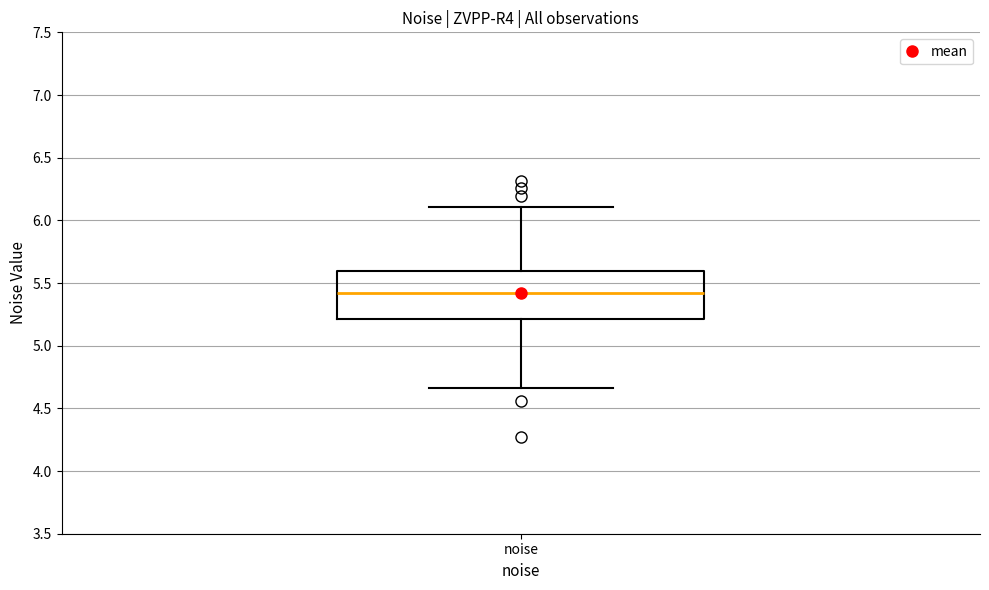

Read this box plot against the y-axis: the position of the median line, the range covered by the box, and the ends of both whiskers. The values are not printed on the chart, so give them approximately, as read against the axis.

median 5.40, box 5.20 to 5.60, whiskers 4.65 to 6.10